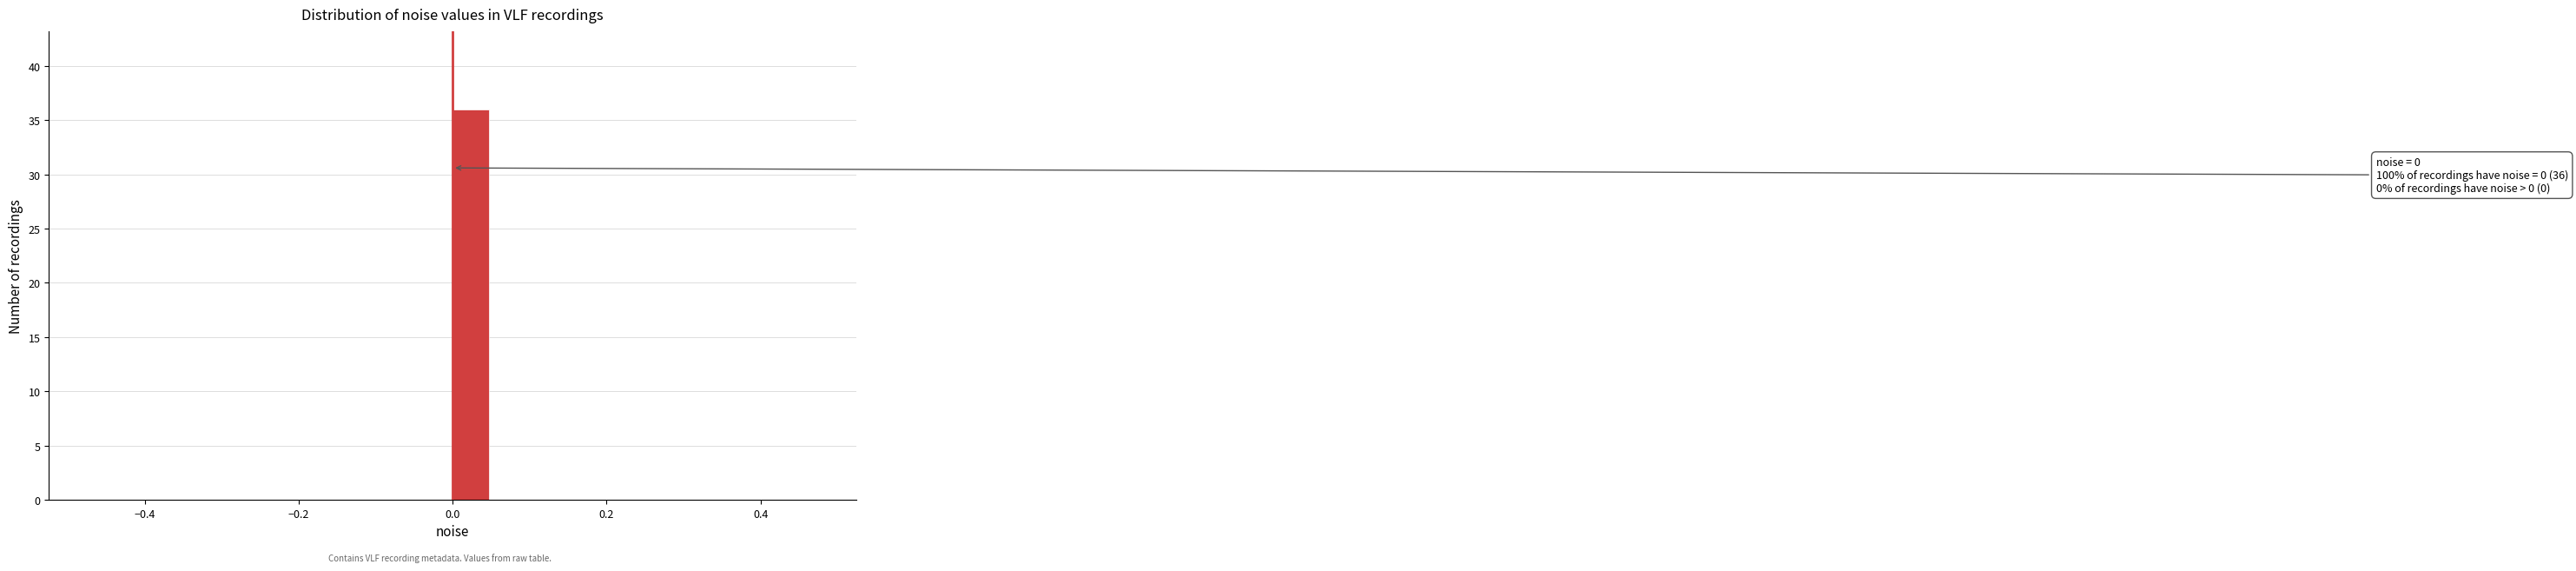

Around what value on the x-axis is the tallest bar? Give the approximate position of its centre, as read against the axis.

0.02